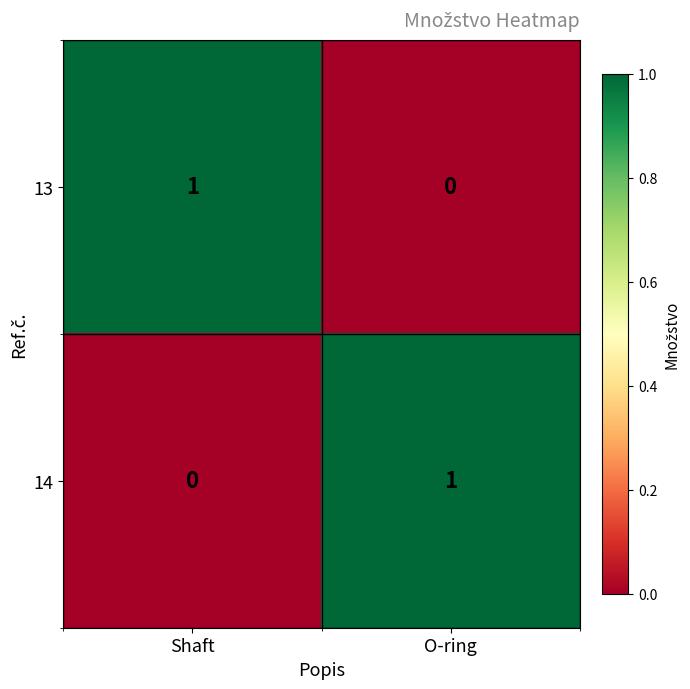

At which label is 14 closest to 0?

Shaft